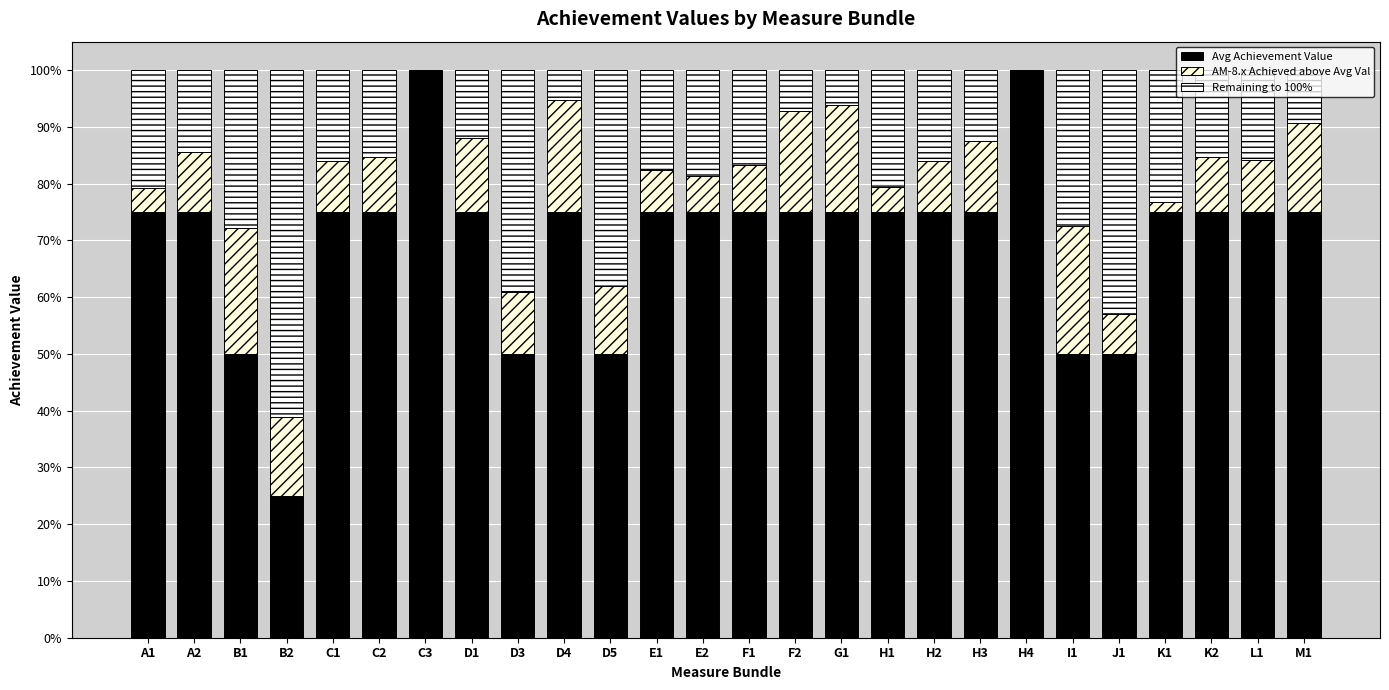

Rank the categories by Remaining to 100% value from lowest to highest.

C3, H4, D4, G1, F2, M1, D1, H3, A2, C2, K2, L1, H2, C1, F1, E1, E2, H1, A1, K1, I1, B1, D5, D3, J1, B2